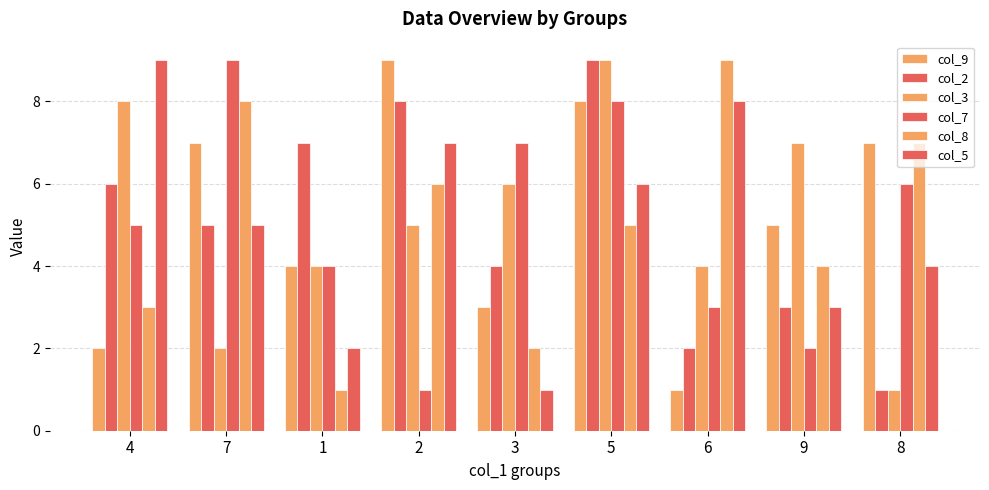

At which label does col_2 first exceed 5?

4